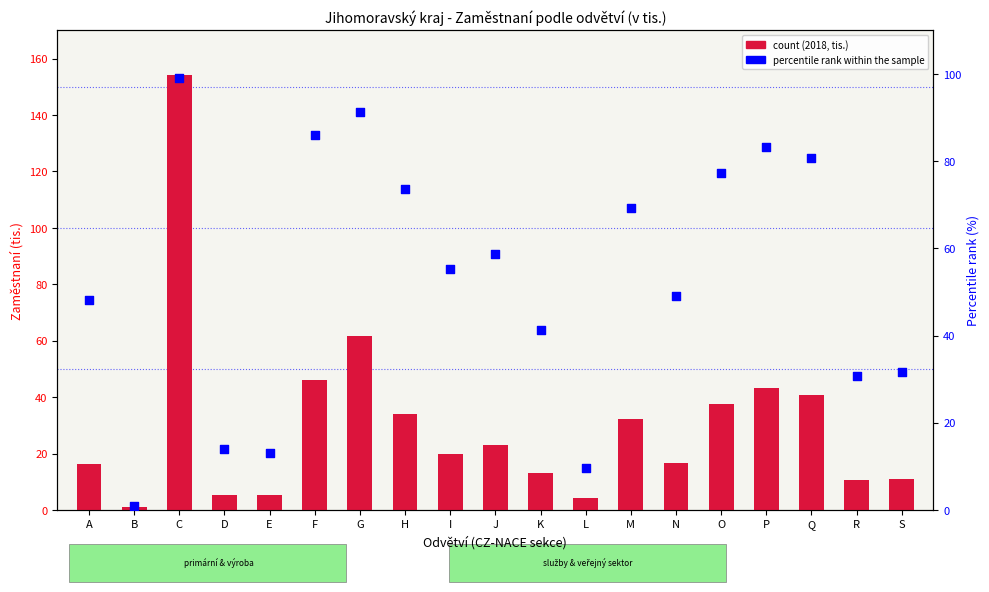

At how many categories does at least one series exceed 109?

1